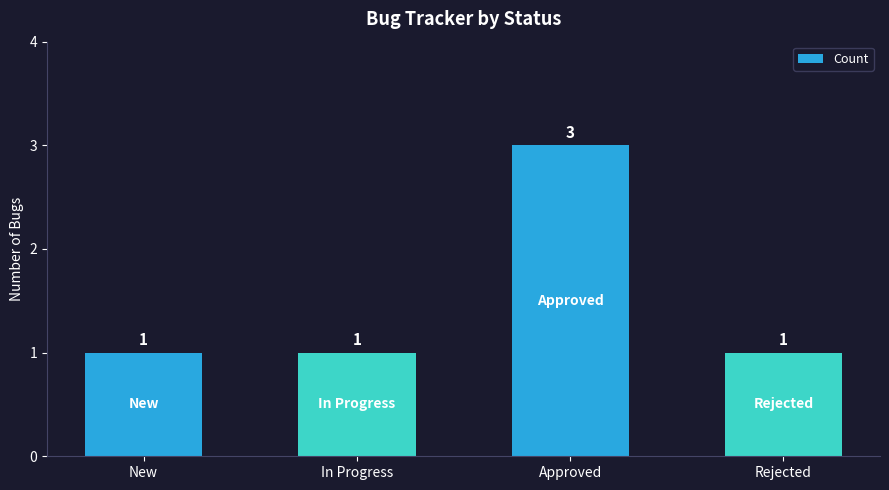

Count the values in the range 1 to 3.

4